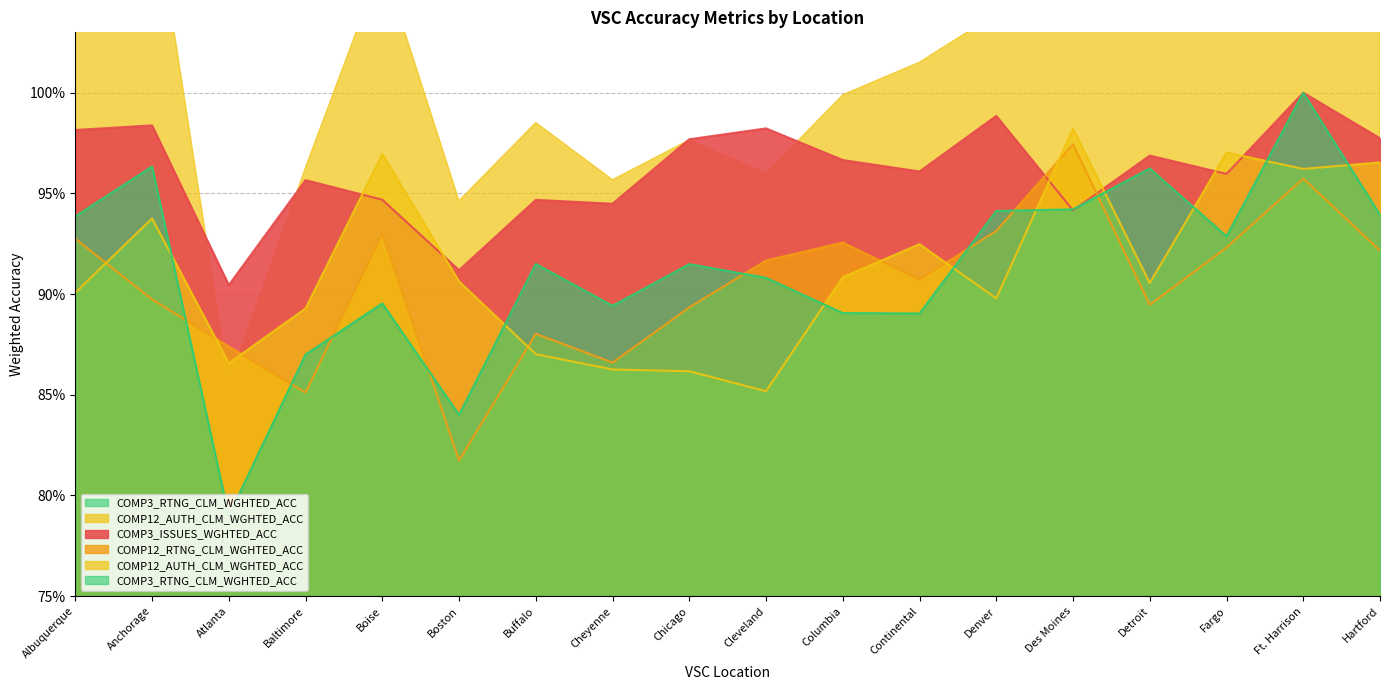

Reading left to right, transcribe all the data shown in this chart.

COMP3_ISSUES_WGHTED_ACC: Albuquerque=1.0	Anchorage=1.0	Atlanta=0.9	Baltimore=1.0	Boise=0.9	Boston=0.9	Buffalo=0.9	Cheyenne=0.9	Chicago=1.0	Cleveland=1.0	Columbia=1.0	Continental=1.0	Denver=1.0	Des Moines=0.9	Detroit=1.0	Fargo=1.0	Ft. Harrison=1.0	Hartford=1.0
COMP12_RTNG_CLM_WGHTED_ACC: Albuquerque=0.9	Anchorage=0.9	Atlanta=0.9	Baltimore=0.9	Boise=0.9	Boston=0.8	Buffalo=0.9	Cheyenne=0.9	Chicago=0.9	Cleveland=0.9	Columbia=0.9	Continental=0.9	Denver=0.9	Des Moines=1.0	Detroit=0.9	Fargo=0.9	Ft. Harrison=1.0	Hartford=0.9
COMP12_AUTH_CLM_WGHTED_ACC: Albuquerque=0.9	Anchorage=0.9	Atlanta=0.9	Baltimore=0.9	Boise=1.0	Boston=0.9	Buffalo=0.9	Cheyenne=0.9	Chicago=0.9	Cleveland=0.9	Columbia=0.9	Continental=0.9	Denver=0.9	Des Moines=1.0	Detroit=0.9	Fargo=1.0	Ft. Harrison=1.0	Hartford=1.0
COMP3_RTNG_CLM_WGHTED_ACC: Albuquerque=0.9	Anchorage=1.0	Atlanta=0.8	Baltimore=0.9	Boise=0.9	Boston=0.8	Buffalo=0.9	Cheyenne=0.9	Chicago=0.9	Cleveland=0.9	Columbia=0.9	Continental=0.9	Denver=0.9	Des Moines=0.9	Detroit=1.0	Fargo=0.9	Ft. Harrison=1.0	Hartford=0.9